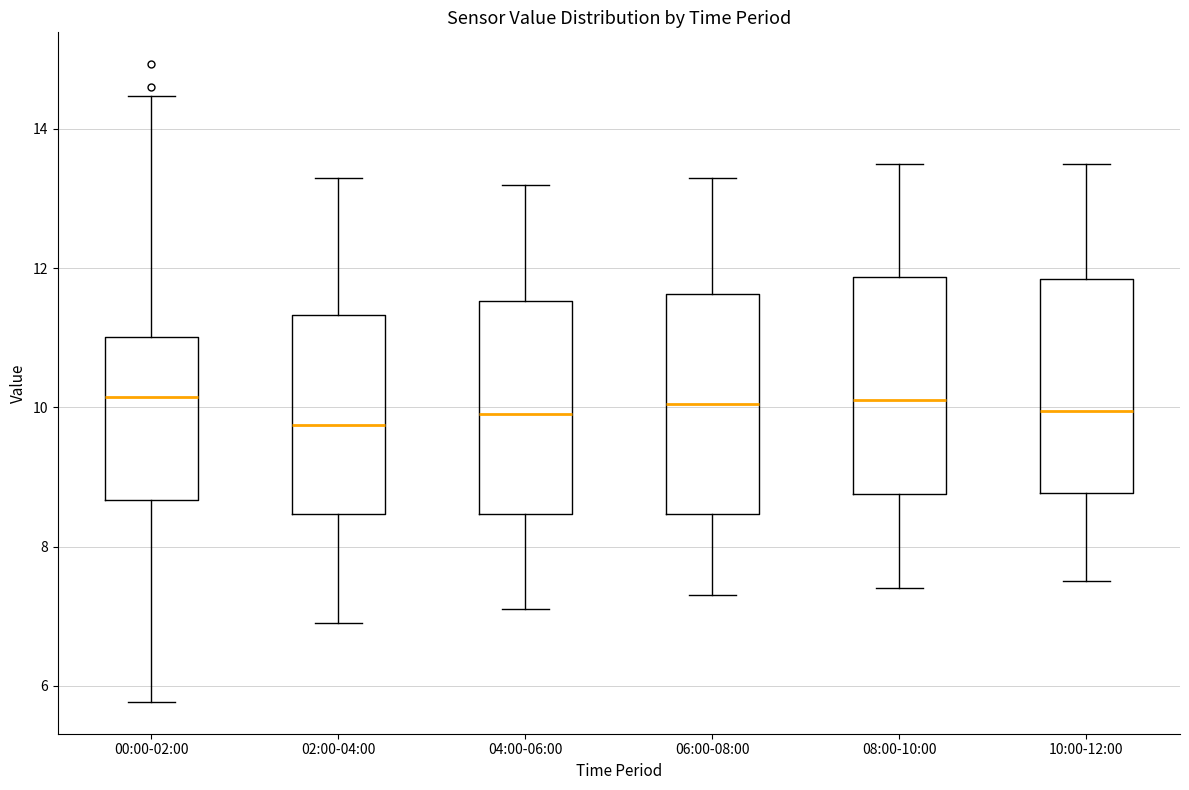

Where is the upper edge of the box for 10:00-12:00 on the y-axis? The values are not printed on the chart, so give them approximately, as read against the axis.

11.8